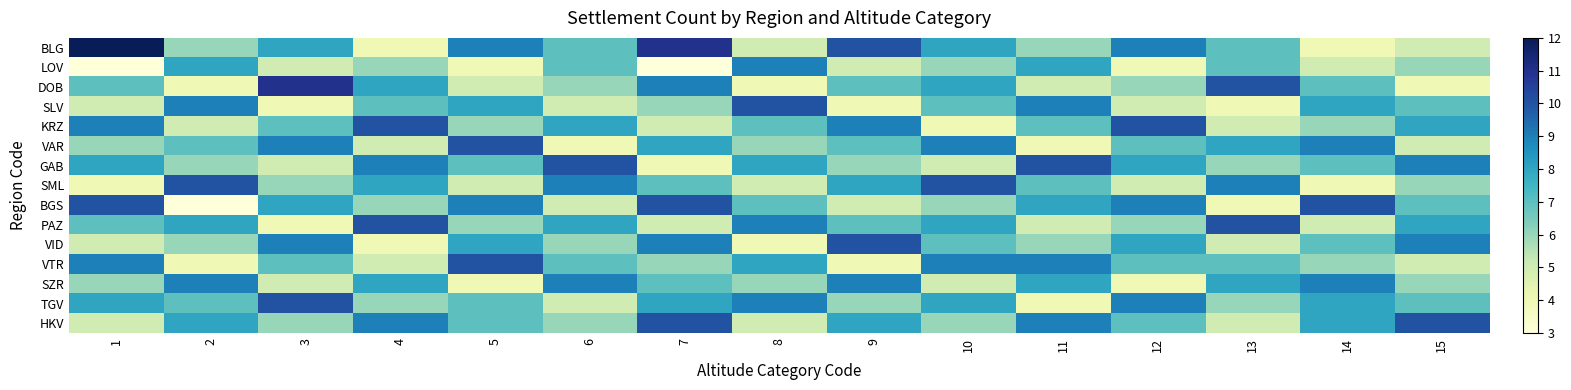

List the series in order of their peak value, highest first.

BLG, DOB, SLV, KRZ, VAR, GAB, SML, BGS, PAZ, VID, VTR, TGV, HKV, LOV, SZR